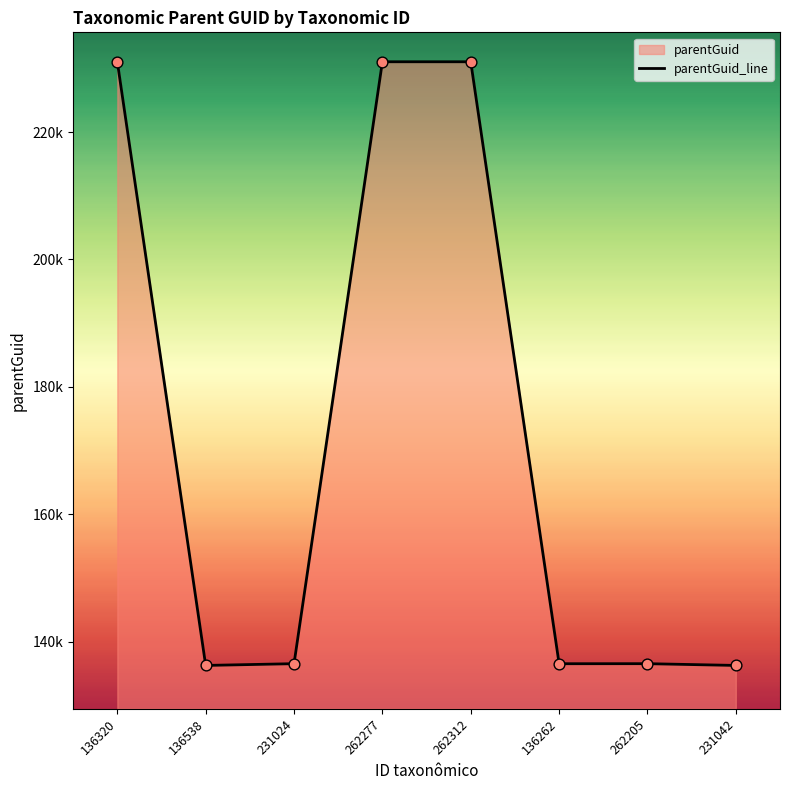

Which has a higher value, 231042 or 262277?

262277